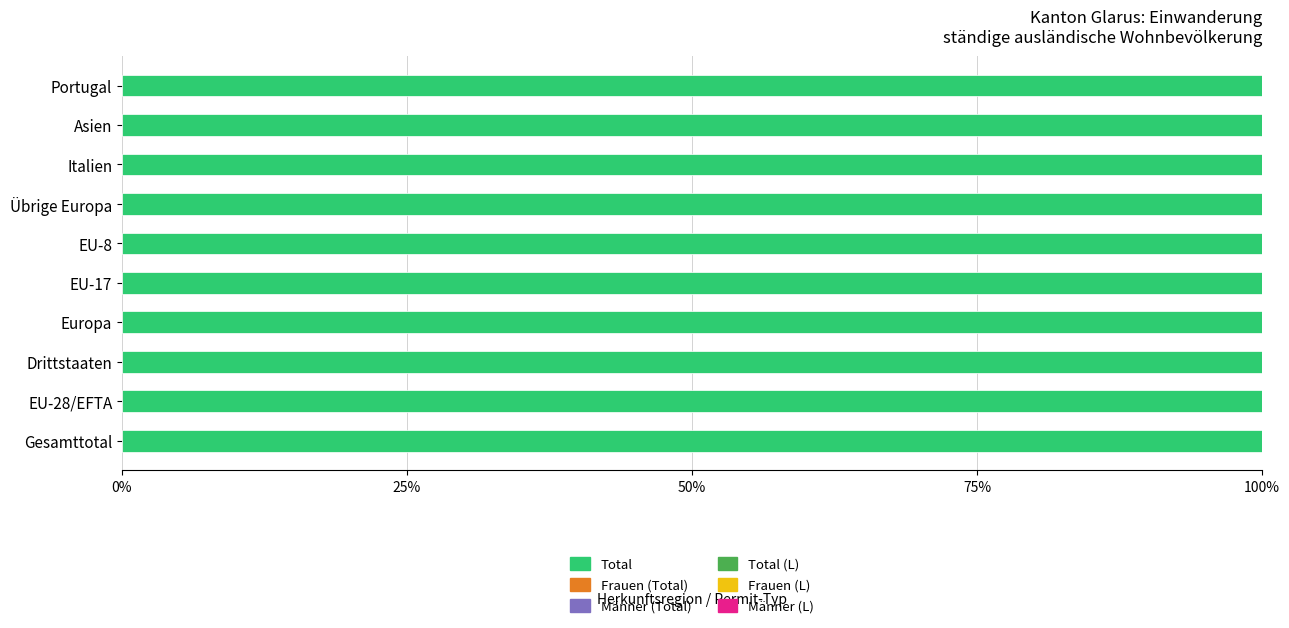

How many bars are there in total?

60